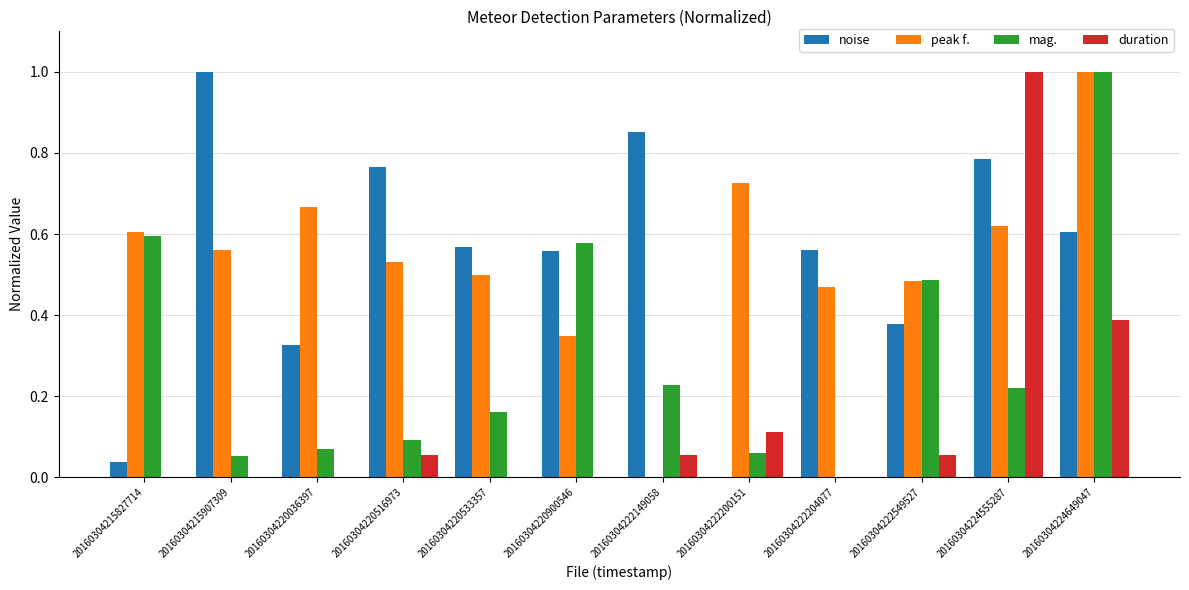

What is the sum of all peak f. values?

6.5